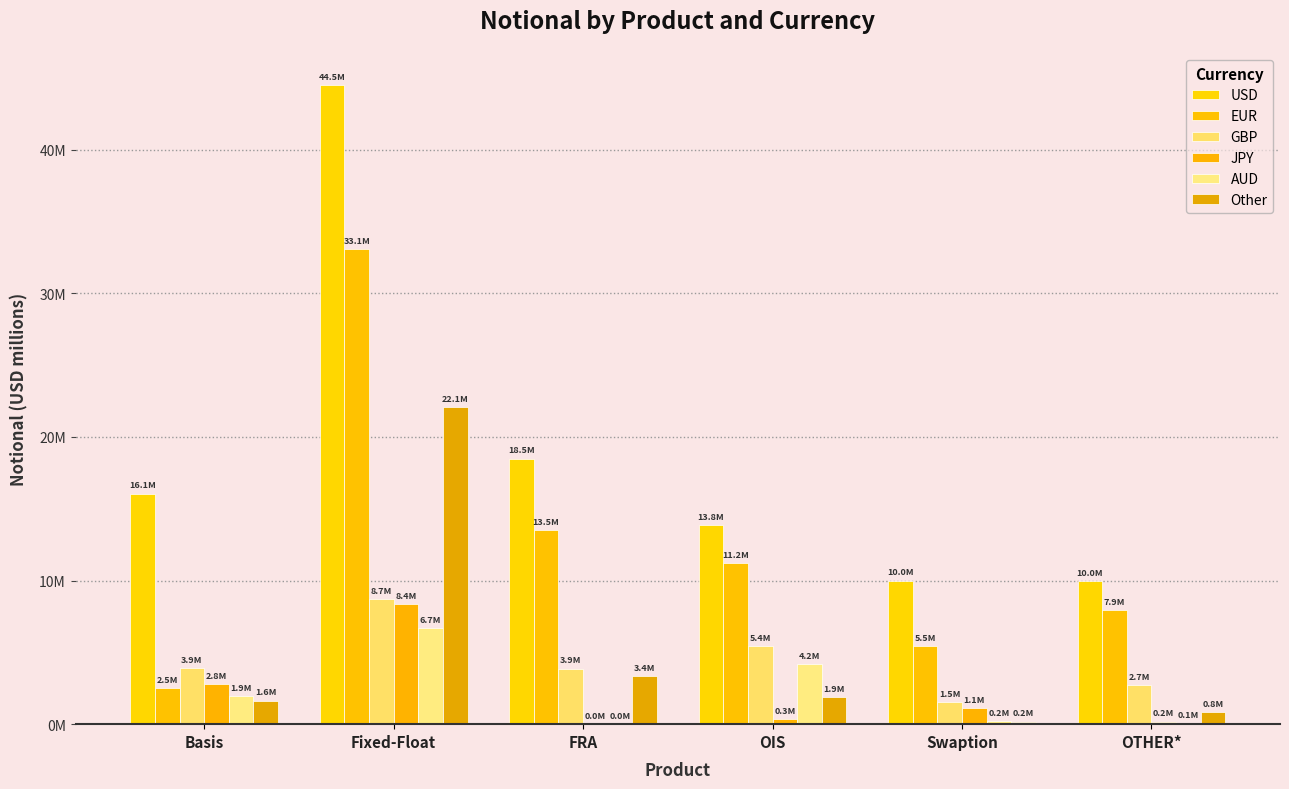

Does the chart contain stacked bars?

No